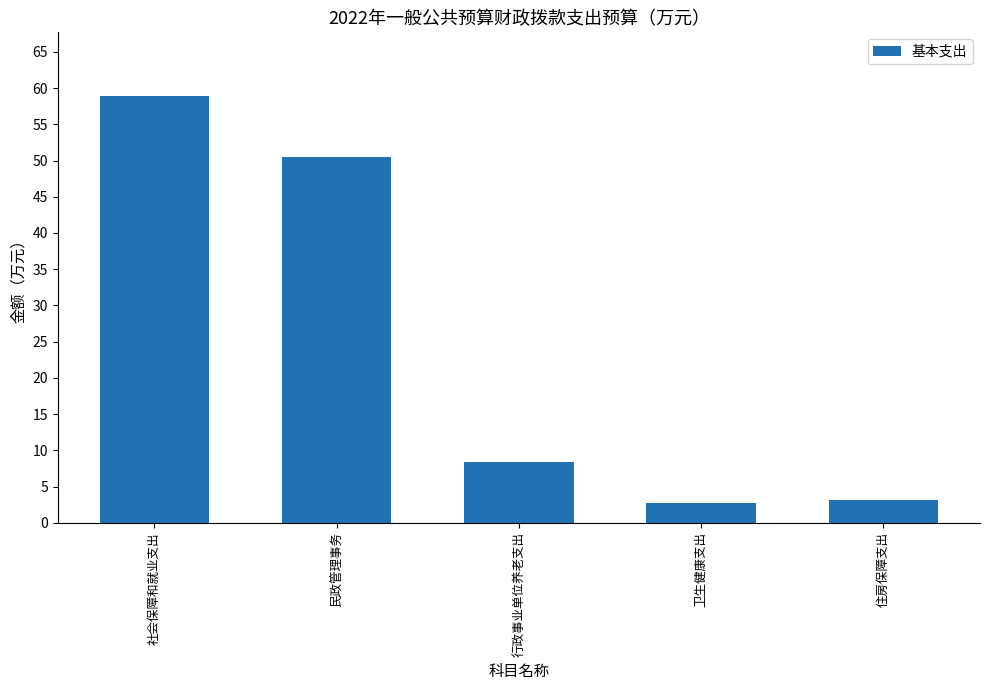

What is the change in value from 行政事业单位养老支出 to 住房保障支出?

-5.3